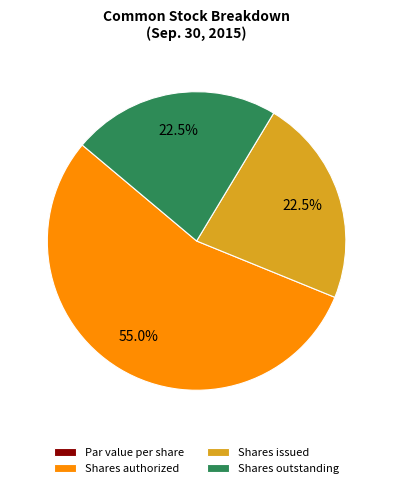

What portion of the pie excludes Shares authorized?

45.0%